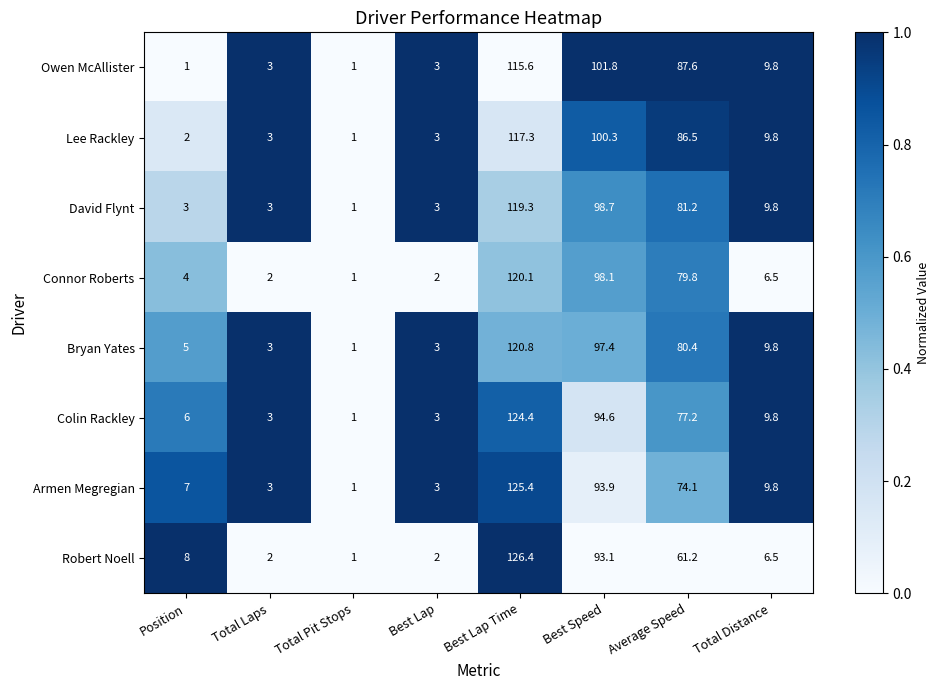

What is the average value of the Robert Noell series?

37.5